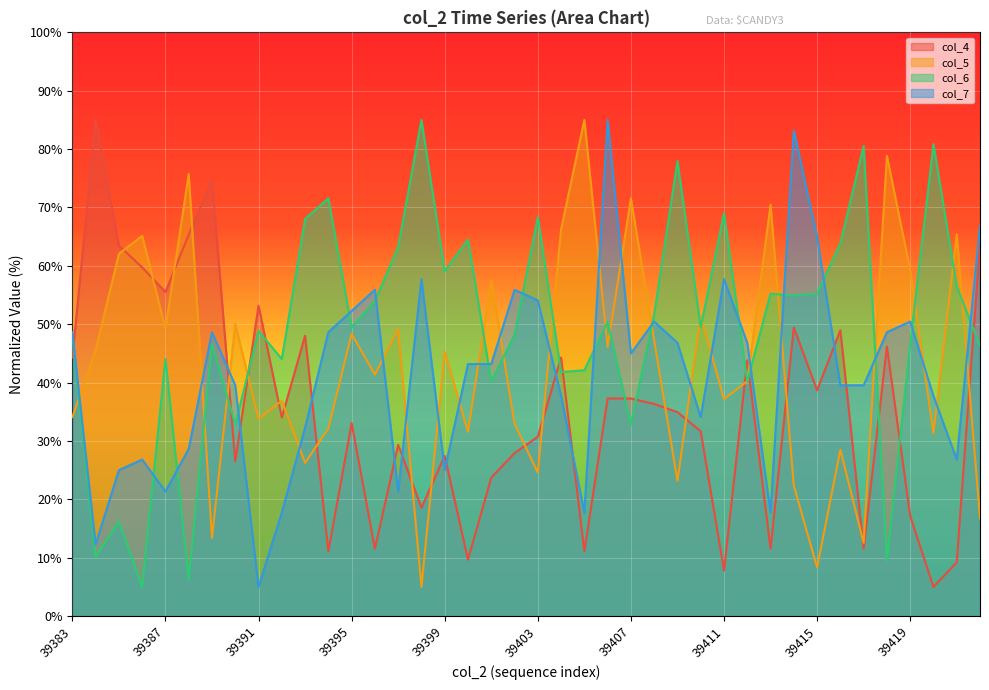

Does the chart display data point markers on the line(s)?

No